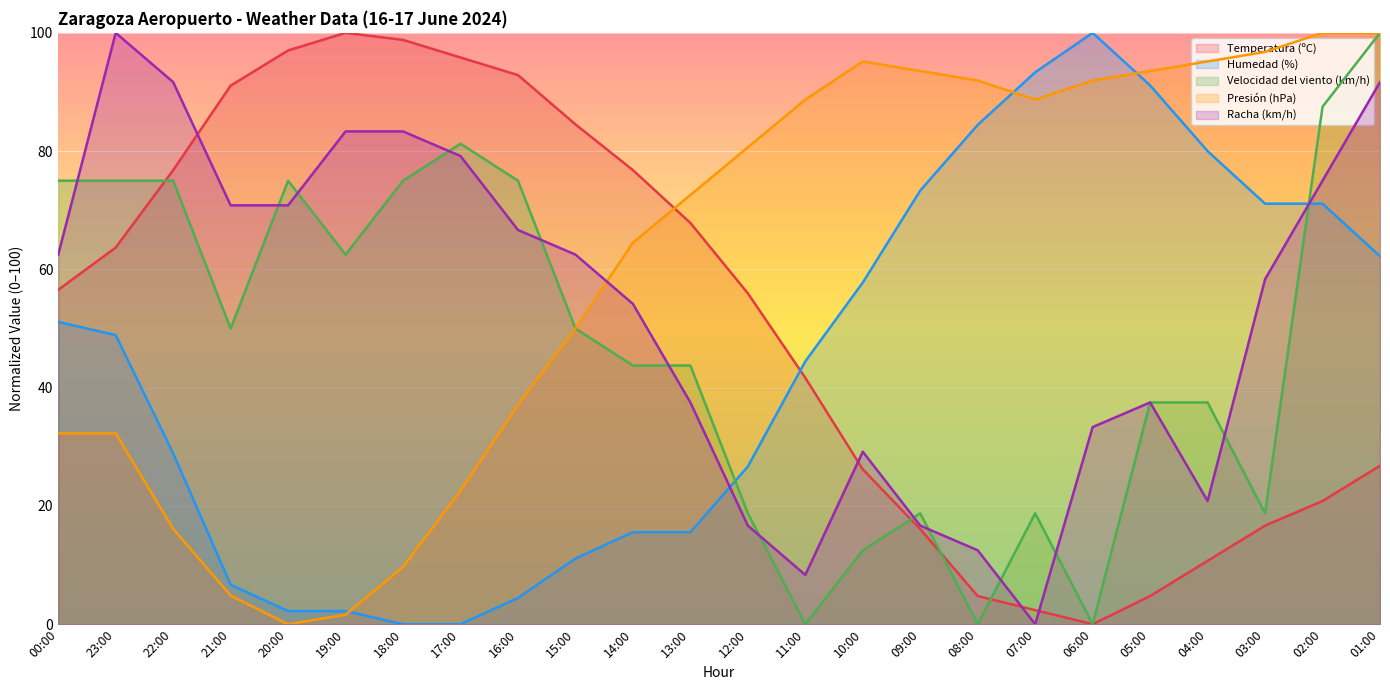

Reading left to right, what are all the values shown in this chart?

Temperatura (ºC): 56.5	63.7	76.8	91.1	97.0	100.0	98.8	95.8	92.9	84.5	76.8	67.9	56.0	41.7	26.2	16.1	4.8	2.4	0.0	4.8	10.7	16.7	20.8	26.8
Humedad (%): 51.1	48.9	28.9	6.7	2.2	2.2	0.0	0.0	4.4	11.1	15.6	15.6	26.7	44.4	57.8	73.3	84.4	93.3	100.0	91.1	80.0	71.1	71.1	62.2
Velocidad del viento (km/h): 75.0	75.0	75.0	50.0	75.0	62.5	75.0	81.2	75.0	50.0	43.8	43.8	18.8	0.0	12.5	18.8	0.0	18.8	0.0	37.5	37.5	18.8	87.5	100.0
Presión (hPa): 32.3	32.3	16.1	4.8	0.0	1.6	9.7	22.6	37.1	50.0	64.5	72.6	80.6	88.7	95.2	93.5	91.9	88.7	91.9	93.5	95.2	96.8	100.0	100.0
Racha (km/h): 62.5	100.0	91.7	70.8	70.8	83.3	83.3	79.2	66.7	62.5	54.2	37.5	16.7	8.3	29.2	16.7	12.5	0.0	33.3	37.5	20.8	58.3	75.0	91.7